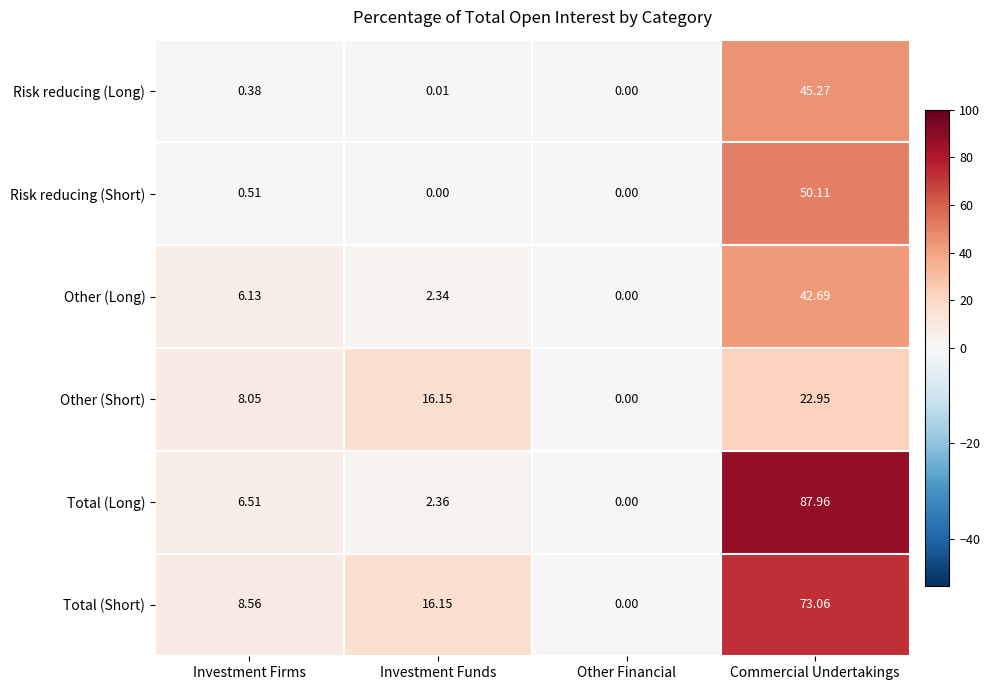

Where does the Total (Long) series first go above 6?

Investment Firms